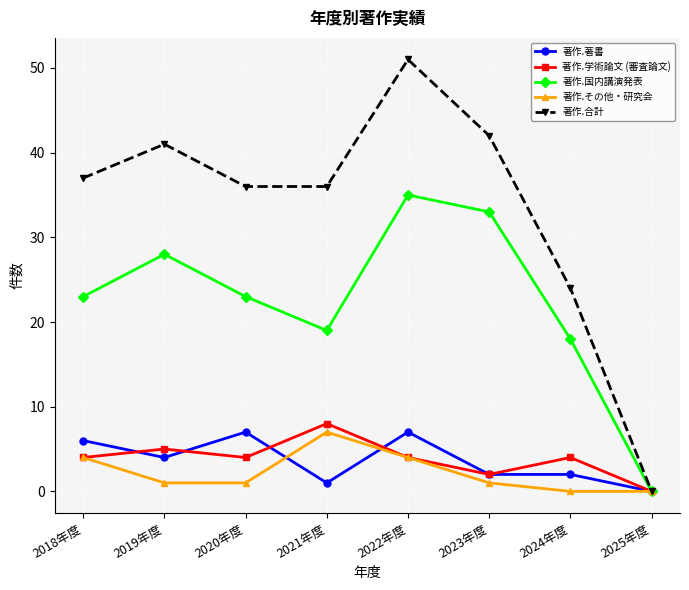

What is the sum of the 著作.学術論文 (審査論文) values at 2024年度 and 2020年度?

8